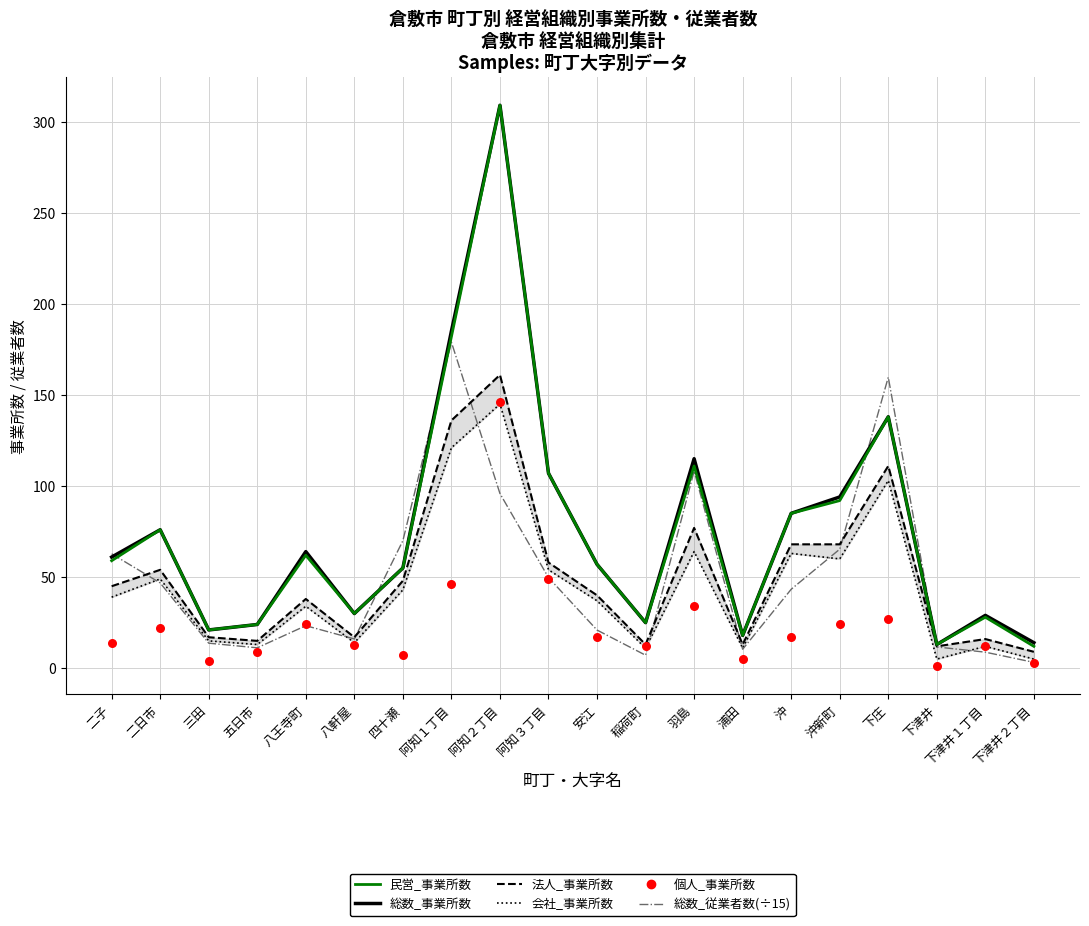

What is the total value across all series at 安江?

228.9